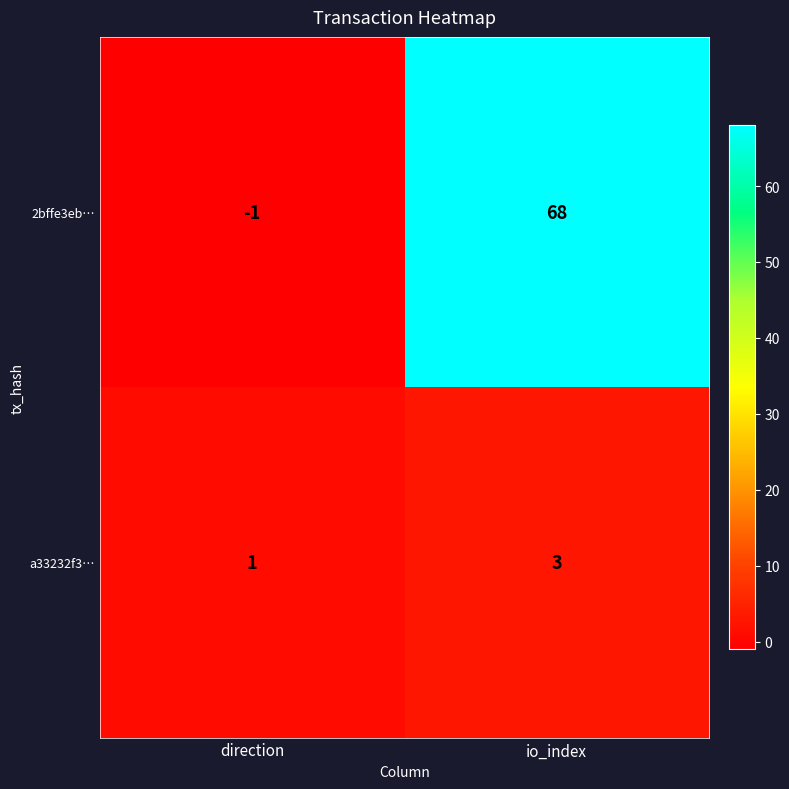

Reading left to right, what are all the values shown in this chart?

2bffe3eb…: -1	68
a33232f3…: 1	3